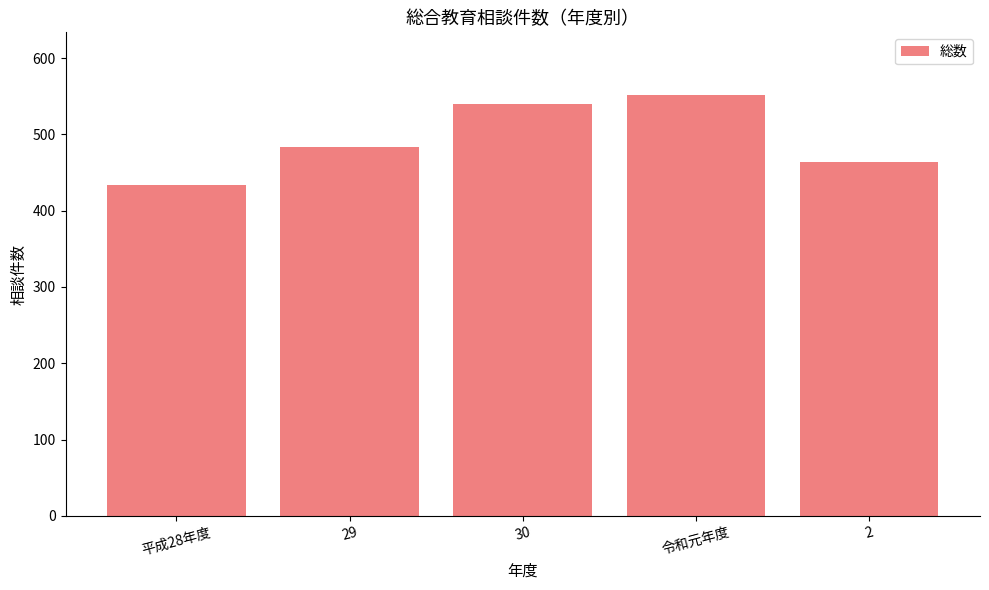

Between 2 and 平成28年度, which is larger?

2